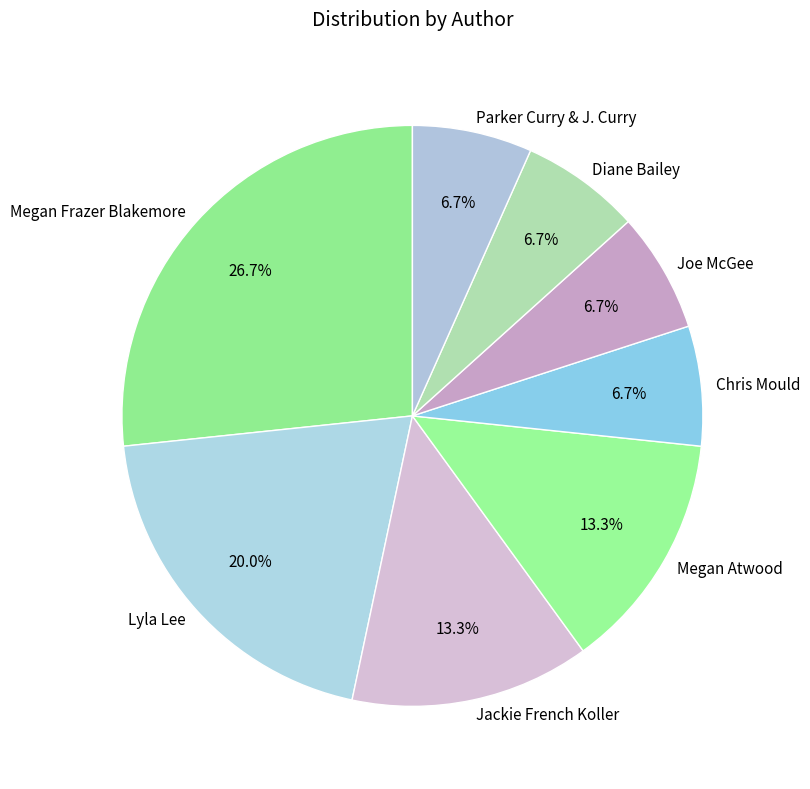

What is the total percentage of Jackie French Koller and Megan Frazer Blakemore?

40.0%